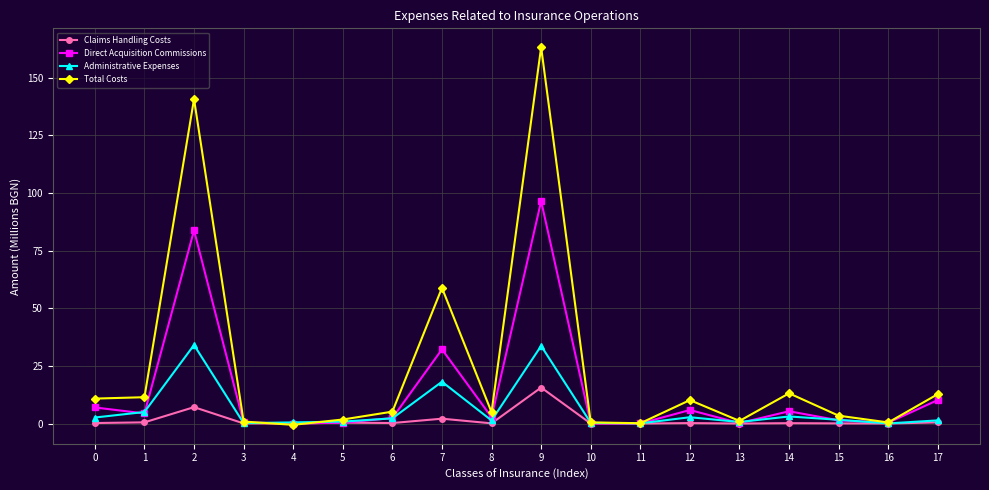

What is the value of the Administrative Expenses point at the 15th from the left?

3.1